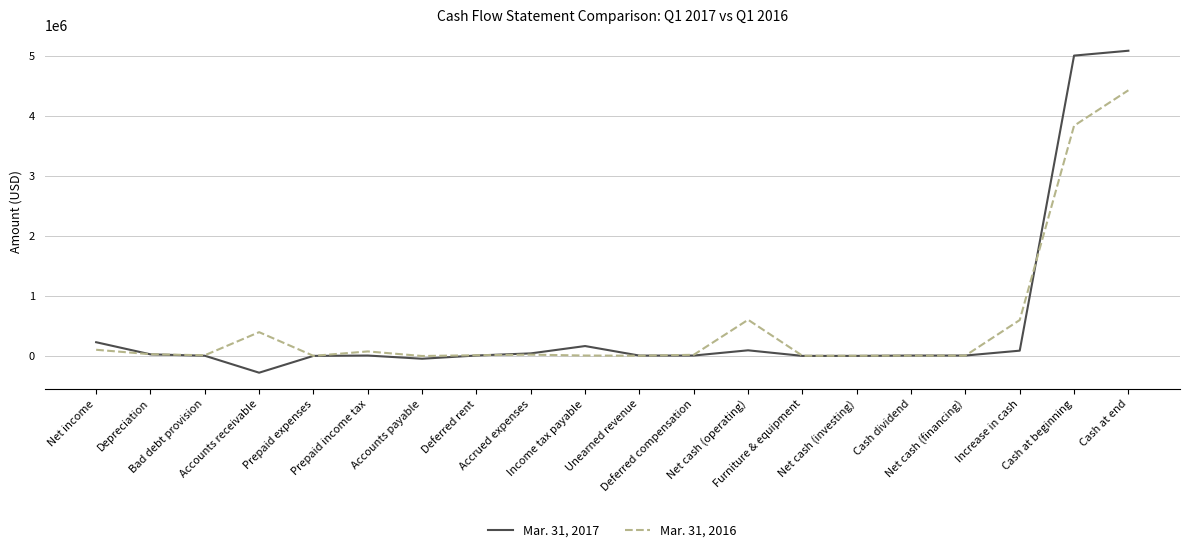

Is this an area chart (filled region under the line)?

No